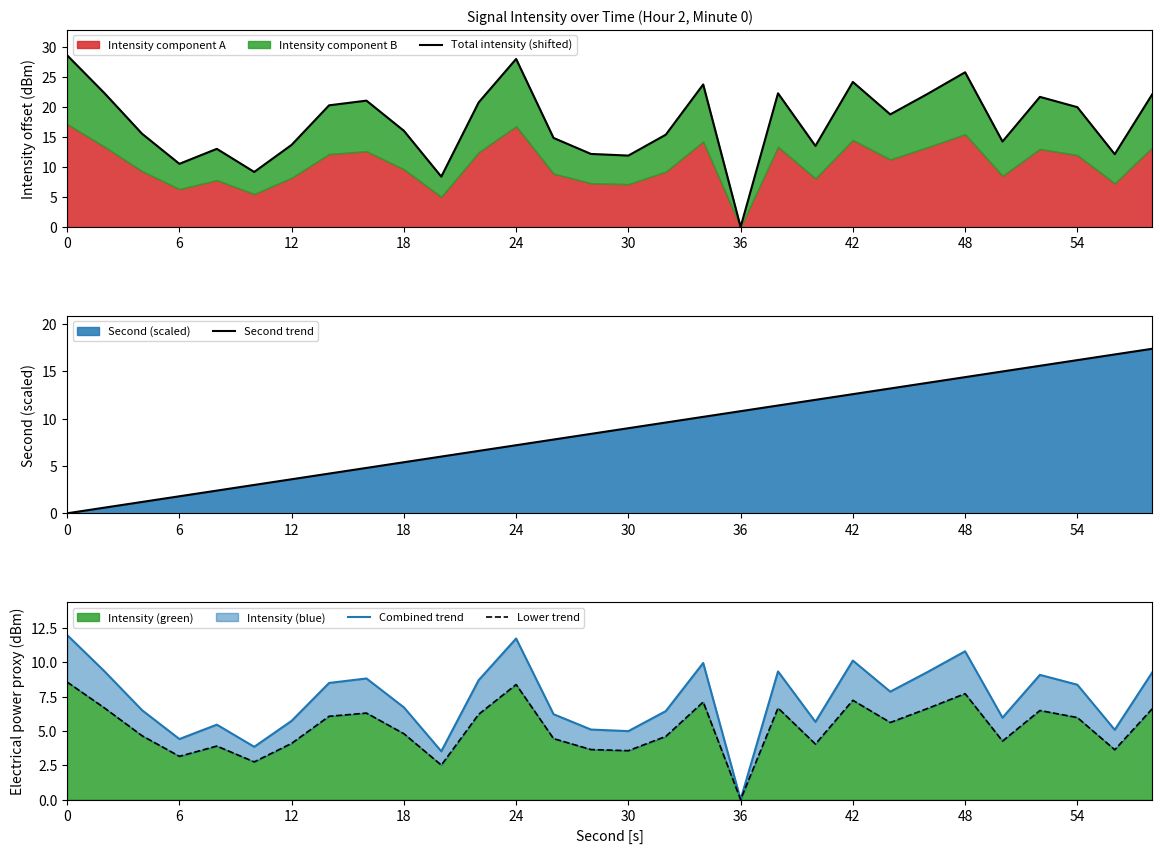

True or false: Lower trend and Total intensity (shifted) intersect in this chart.

False